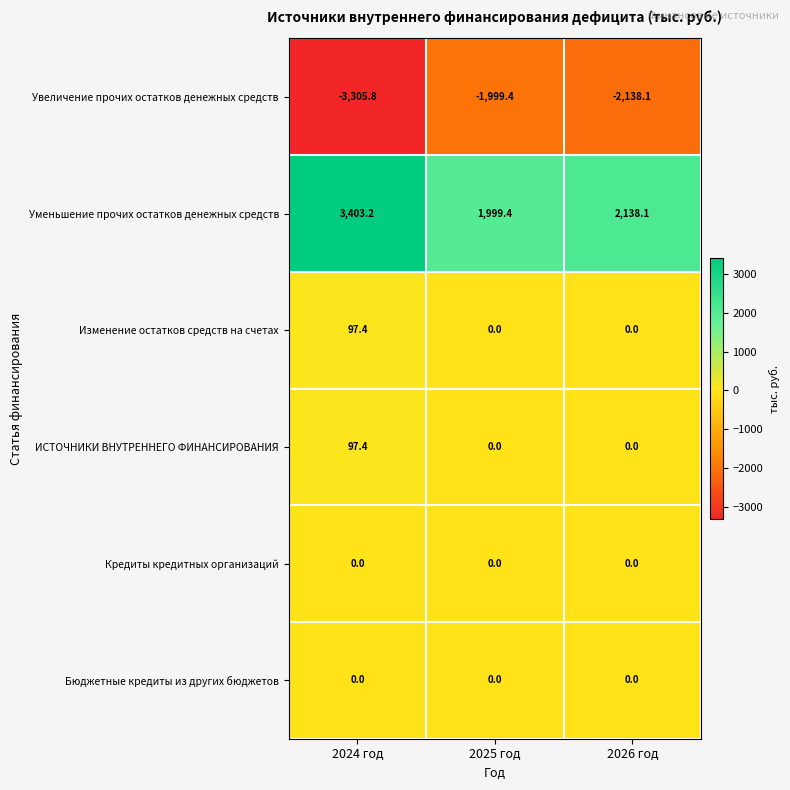

How many distinct data groups are displayed?

6